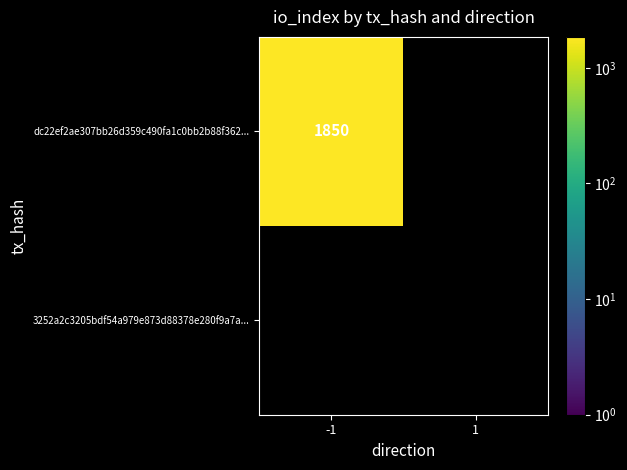

The 3252a2c3205bdf54a979e873d88378e280f9a7a series shows 2 at direction. True or false?

False